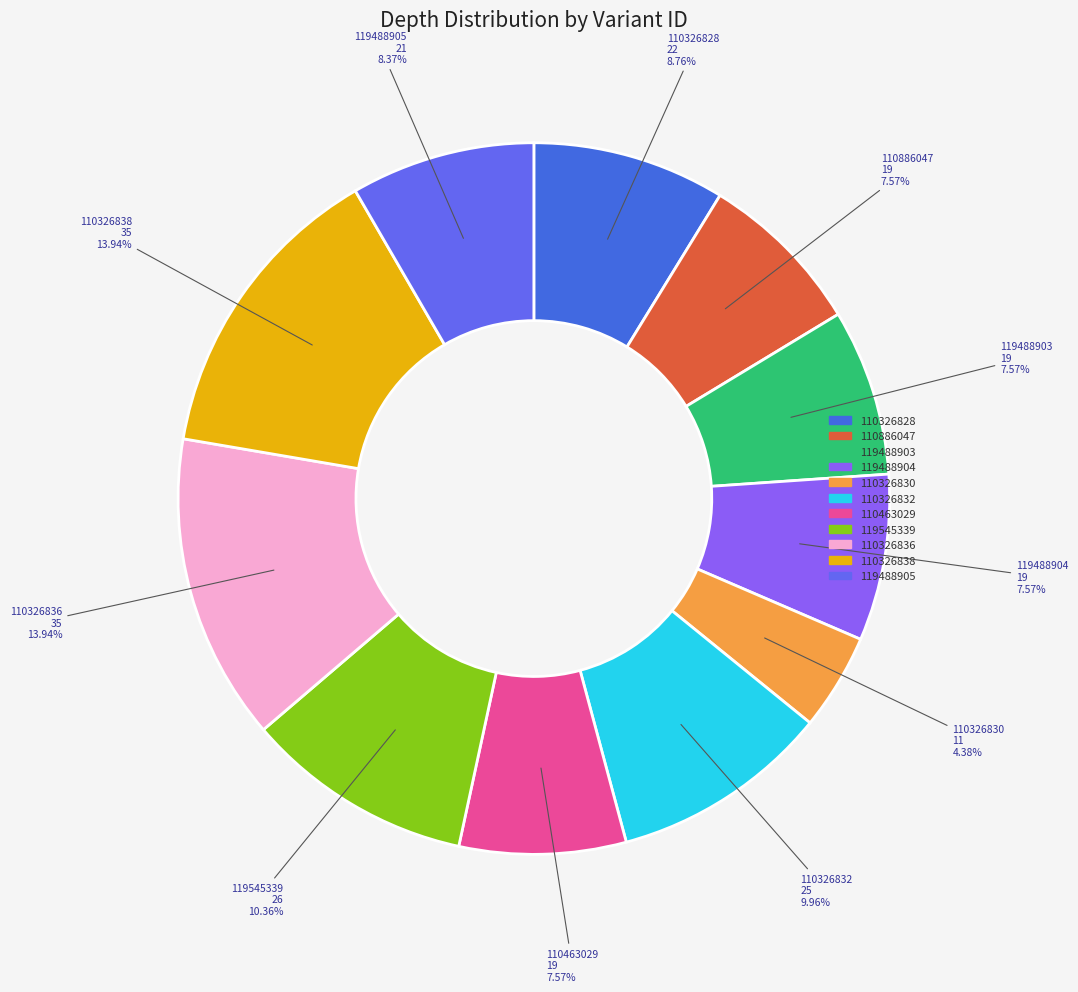

Which category has the smallest portion of the pie?

110326830